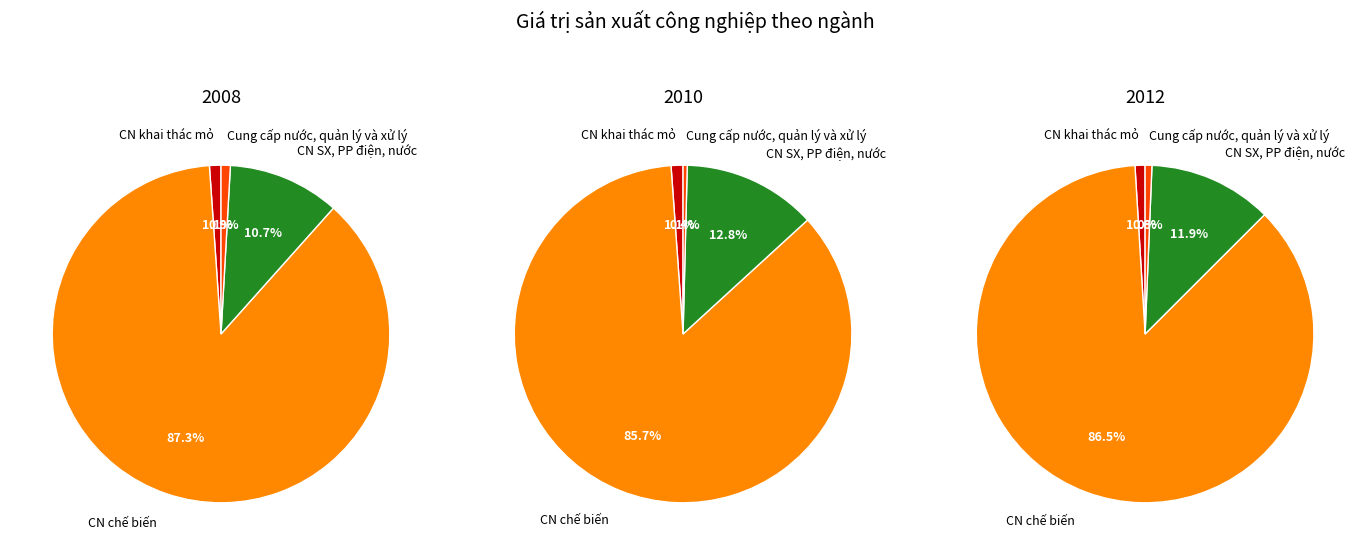

Which slice is the largest?

CN chế biến